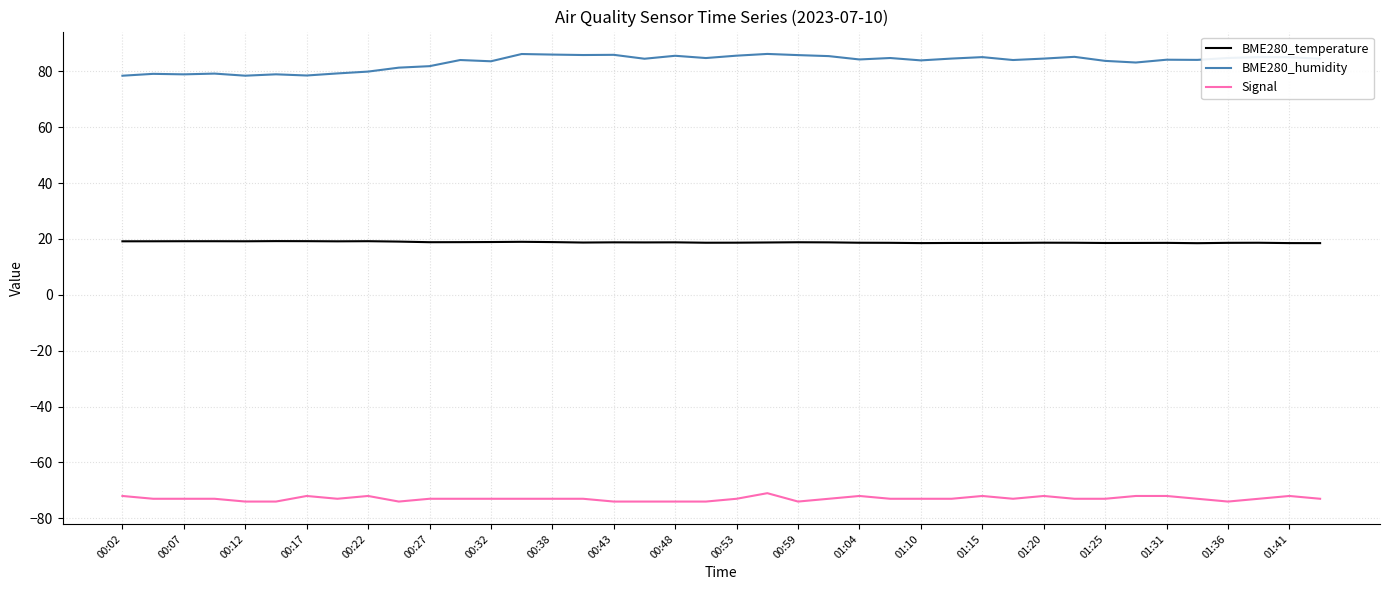

Which series has the largest total across all categories?

BME280_humidity